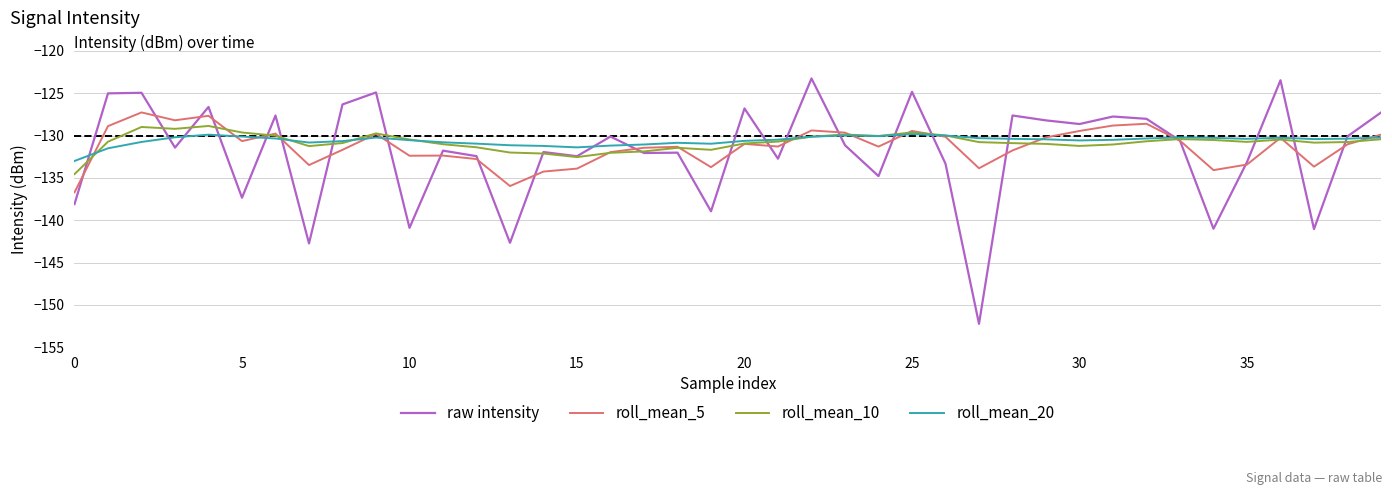

Which series has the widest spread of values?

raw intensity